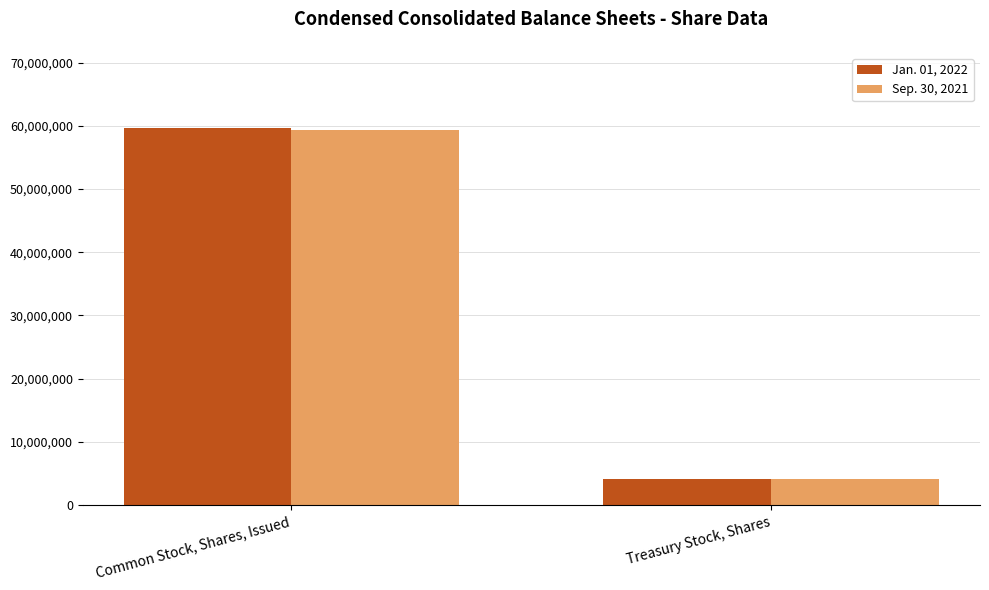

Read the Sep. 30, 2021 value at Treasury Stock, Shares, to the nearest 10.

4198230